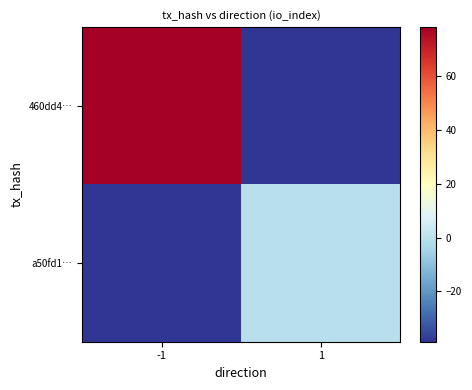

How many categories are shown in the chart?

2